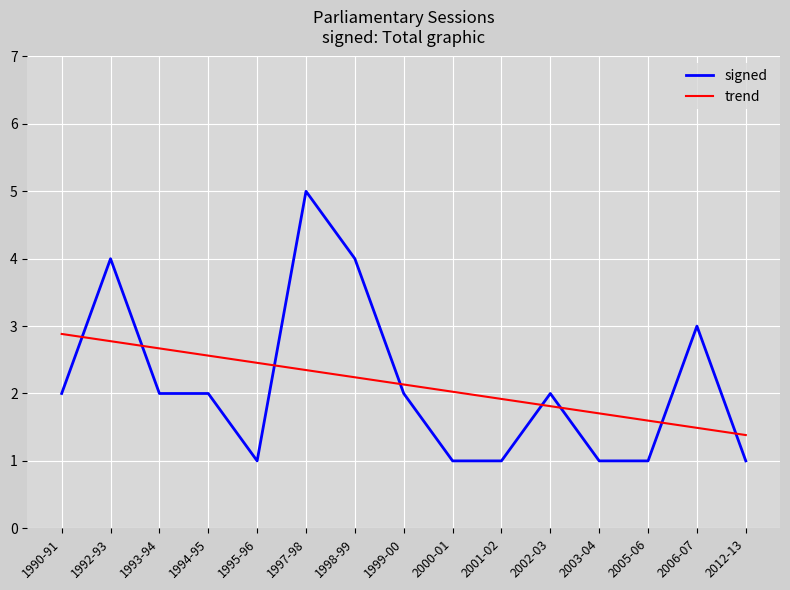

Reading left to right, extract all data points from this chart.

signed: 2.0	4.0	2.0	2.0	1.0	5.0	4.0	2.0	1.0	1.0	2.0	1.0	1.0	3.0	1.0
trend: 2.9	2.8	2.7	2.6	2.5	2.3	2.2	2.1	2.0	1.9	1.8	1.7	1.6	1.5	1.4